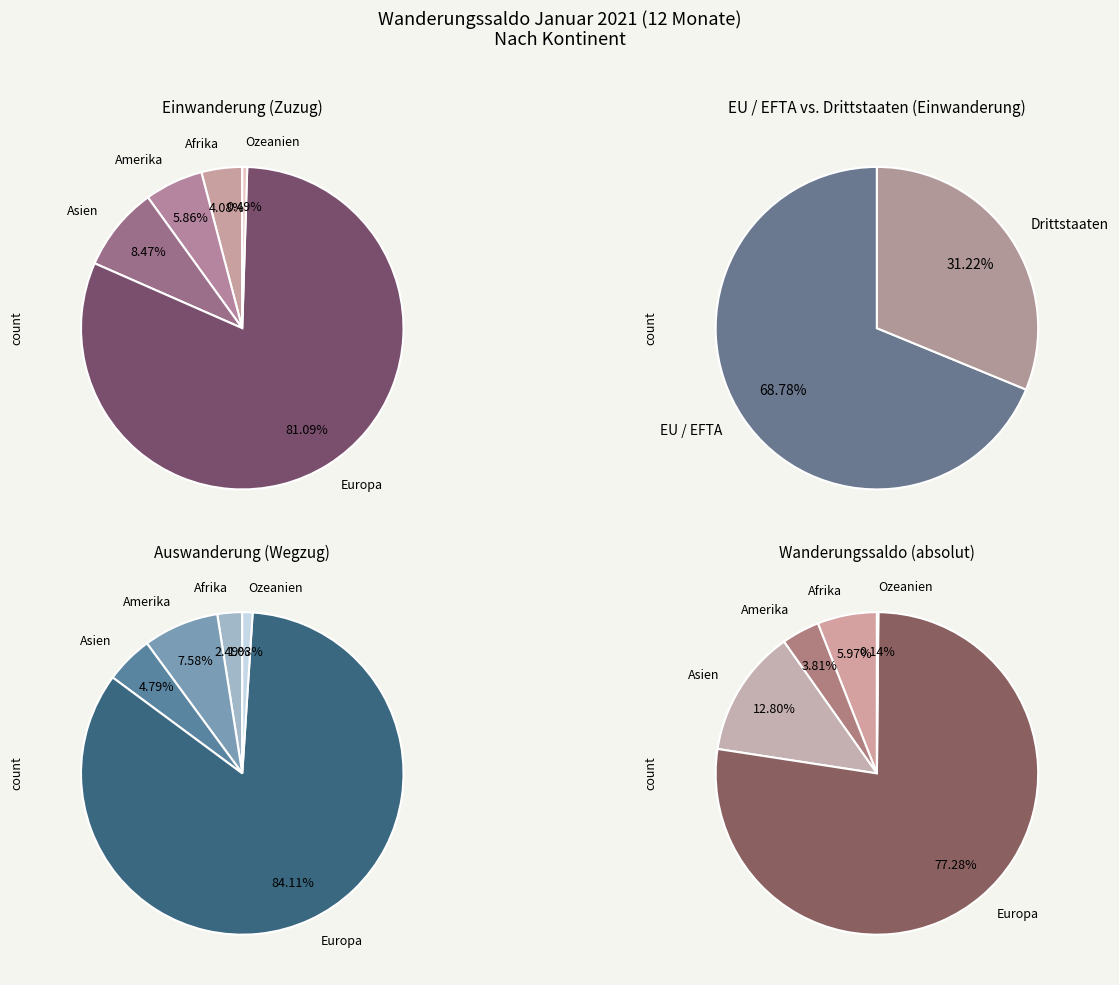

What is the total percentage of Afrika and Asien?

12.5%